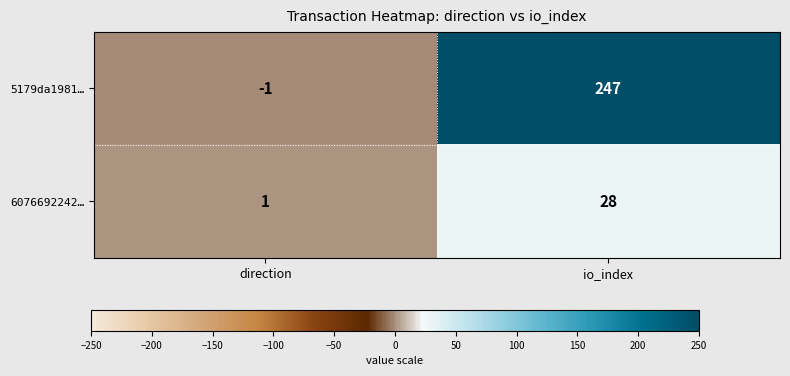

Which series has the widest spread of values?

5179da1981…